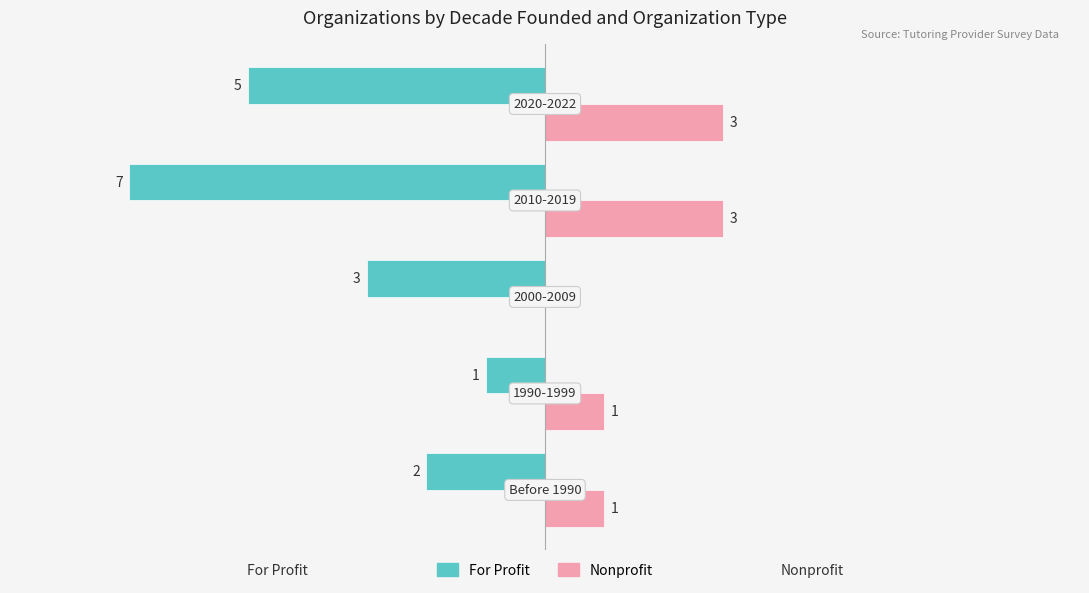

Which series has the largest total across all categories?

Nonprofit